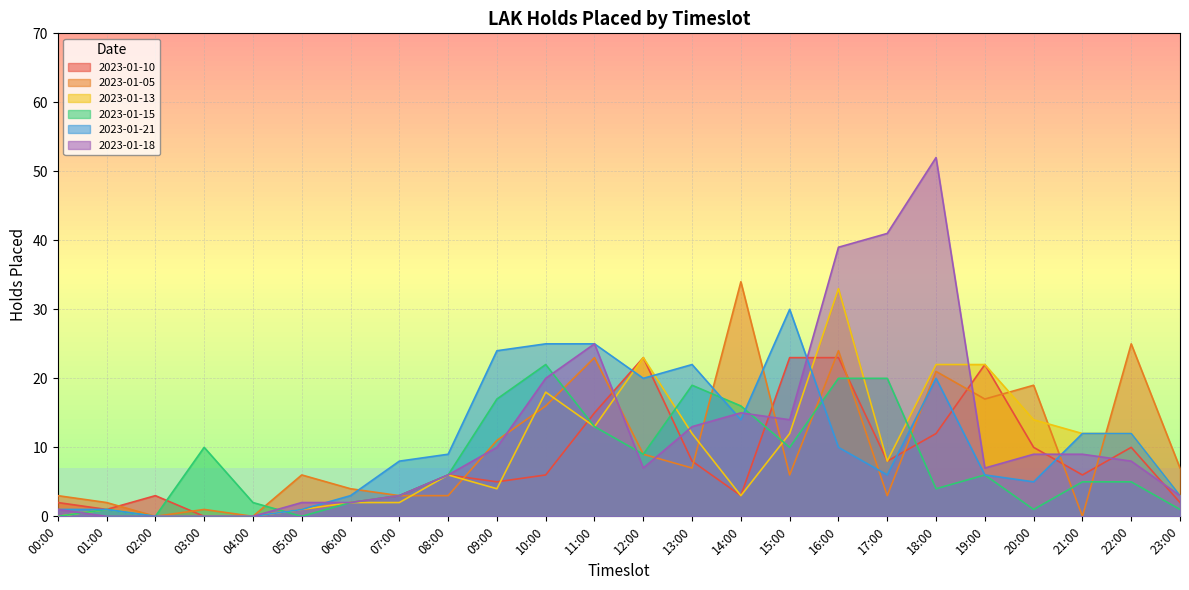

Reading left to right, what are all the values shown in this chart?

2023-01-10: 00:00=2	01:00=1	02:00=3	03:00=0	04:00=0	05:00=1	06:00=2	07:00=3	08:00=6	09:00=5	10:00=6	11:00=15	12:00=23	13:00=8	14:00=3	15:00=23	16:00=23	17:00=8	18:00=12	19:00=22	20:00=10	21:00=6	22:00=10	23:00=2
2023-01-05: 00:00=3	01:00=2	02:00=0	03:00=1	04:00=0	05:00=6	06:00=4	07:00=3	08:00=3	09:00=11	10:00=16	11:00=23	12:00=9	13:00=7	14:00=34	15:00=6	16:00=24	17:00=3	18:00=21	19:00=17	20:00=19	21:00=0	22:00=25	23:00=7
2023-01-13: 00:00=0	01:00=1	02:00=0	03:00=0	04:00=0	05:00=1	06:00=2	07:00=2	08:00=6	09:00=4	10:00=18	11:00=13	12:00=23	13:00=12	14:00=3	15:00=12	16:00=33	17:00=8	18:00=22	19:00=22	20:00=14	21:00=12	22:00=12	23:00=3
2023-01-15: 00:00=0	01:00=1	02:00=0	03:00=10	04:00=2	05:00=0	06:00=2	07:00=3	08:00=6	09:00=17	10:00=22	11:00=13	12:00=9	13:00=19	14:00=16	15:00=10	16:00=20	17:00=20	18:00=4	19:00=6	20:00=1	21:00=5	22:00=5	23:00=1
2023-01-21: 00:00=1	01:00=1	02:00=0	03:00=0	04:00=0	05:00=1	06:00=3	07:00=8	08:00=9	09:00=24	10:00=25	11:00=25	12:00=20	13:00=22	14:00=14	15:00=30	16:00=10	17:00=6	18:00=20	19:00=6	20:00=5	21:00=12	22:00=12	23:00=3
2023-01-18: 00:00=1	01:00=0	02:00=0	03:00=0	04:00=0	05:00=2	06:00=2	07:00=3	08:00=6	09:00=10	10:00=20	11:00=25	12:00=7	13:00=13	14:00=15	15:00=14	16:00=39	17:00=41	18:00=52	19:00=7	20:00=9	21:00=9	22:00=8	23:00=3